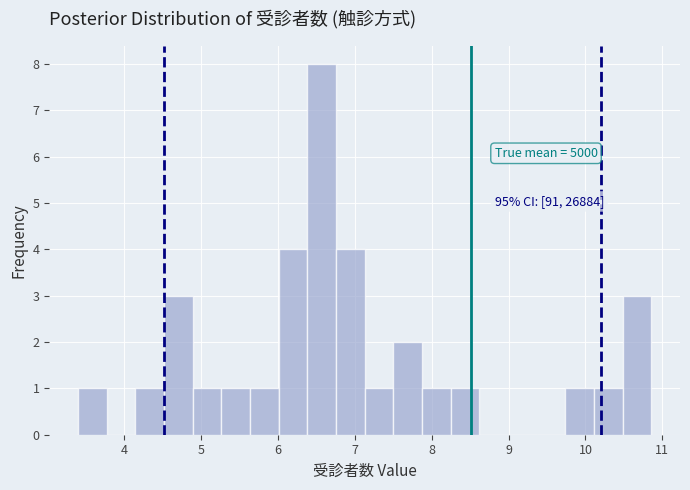

Around what value on the x-axis is the tallest bar? Give the approximate position of its centre, as read against the axis.

6.6